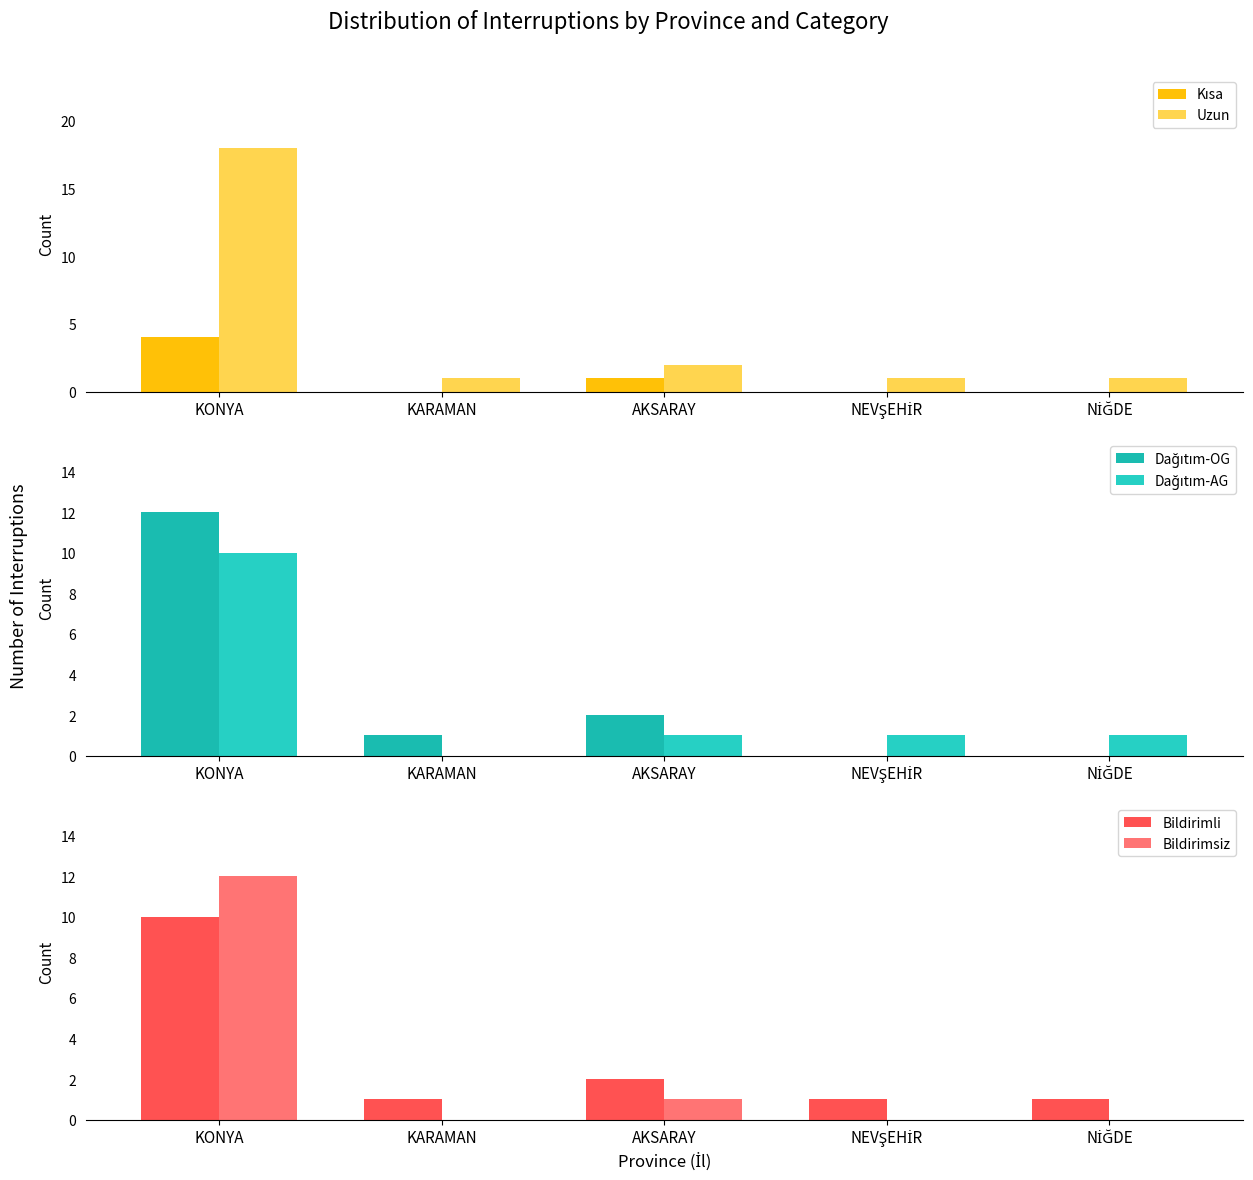

What is the label of the 3rd bar from the left?

AKSARAY